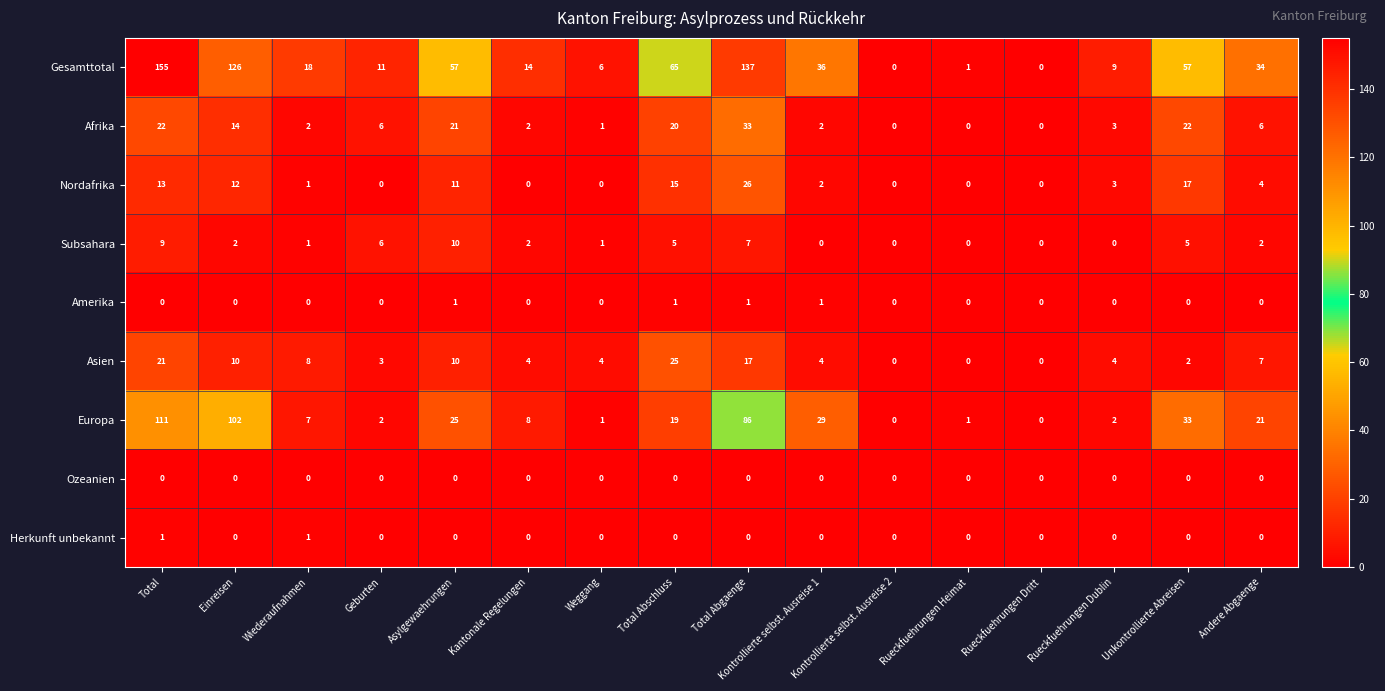

Which label corresponds to the largest value in the chart?

Total